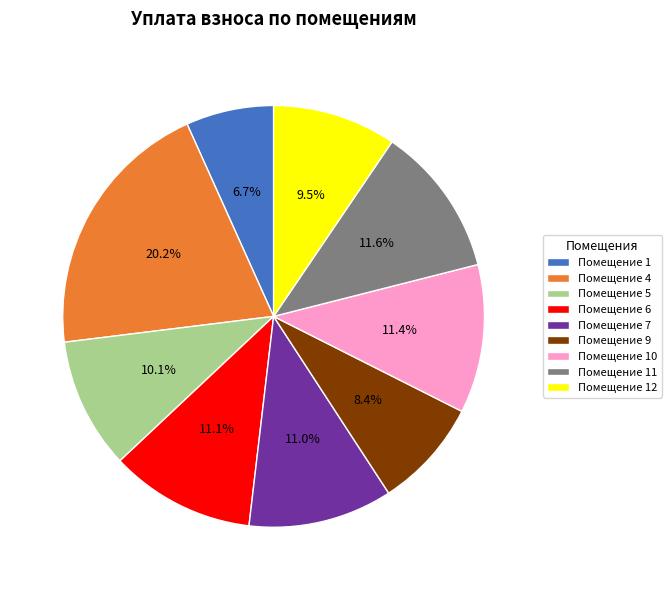

How many slices are in this pie chart?

9